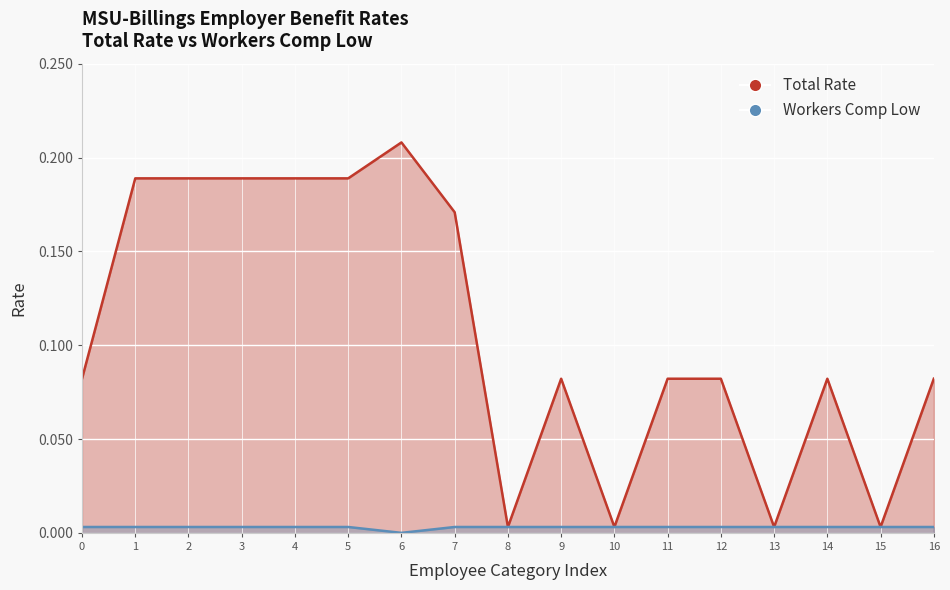

Is the value of total_rate at 4 greater than the value of workers_comp_low at 13?

Yes